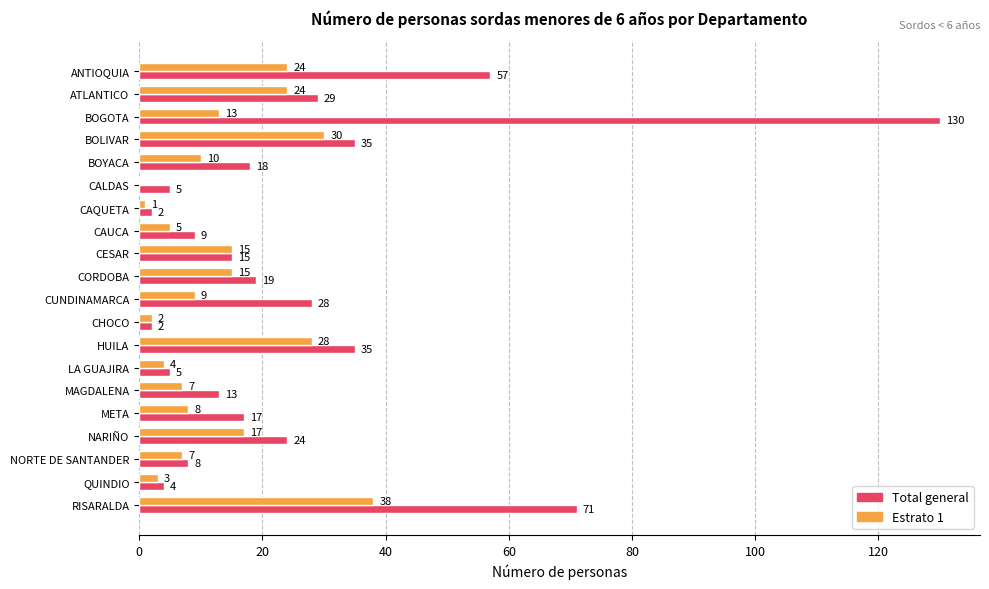

Which category has the highest value in the Estrato 1 series?

RISARALDA